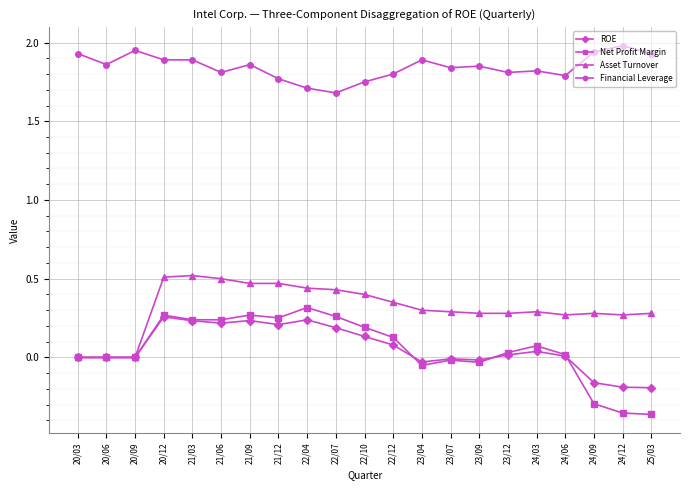

List the series in order of their peak value, highest first.

Financial Leverage, Asset Turnover, Net Profit Margin, ROE